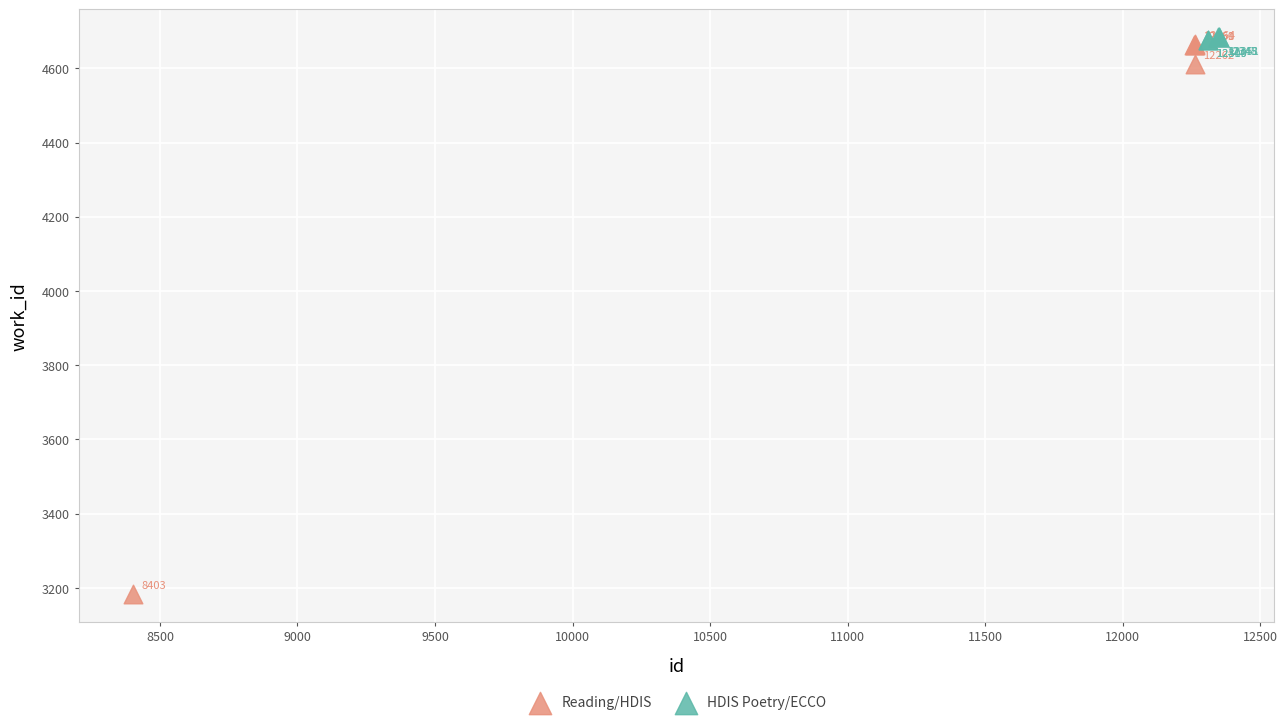

Which series reaches the maximum Y coordinate?

HDIS Poetry/ECCO